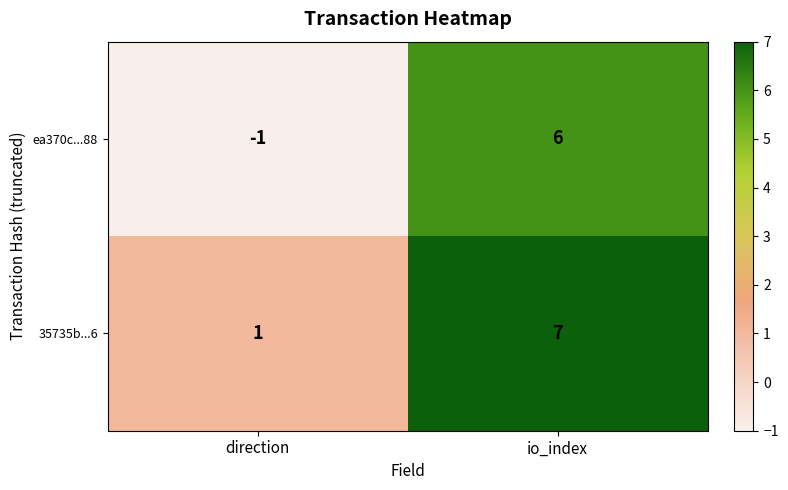

What is the sum of all ea370c...88 values?

5